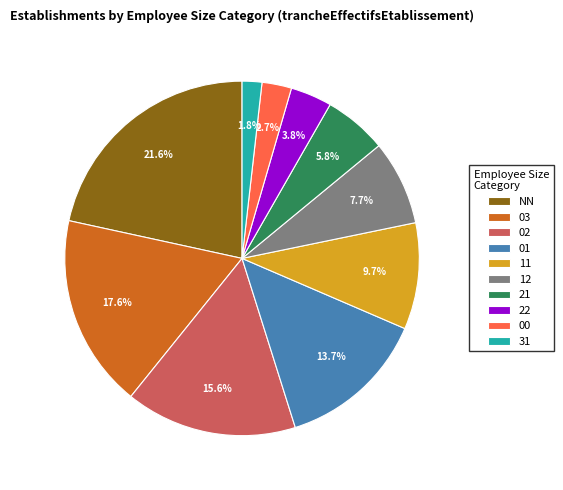

Between 22 and NN, which is larger?

NN